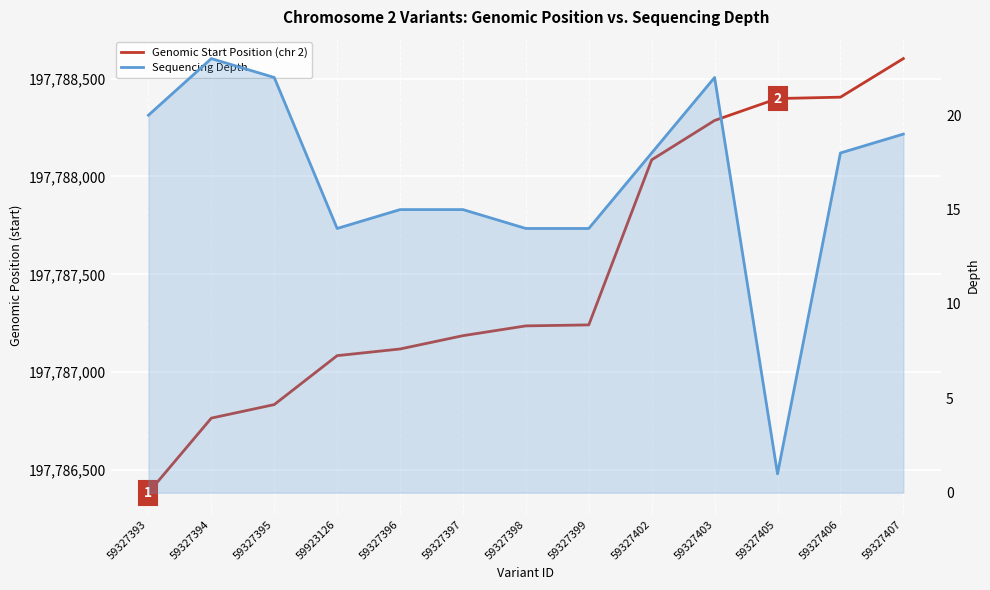

Which series has the largest range (max minus min)?

Genomic Start Position (chr 2)